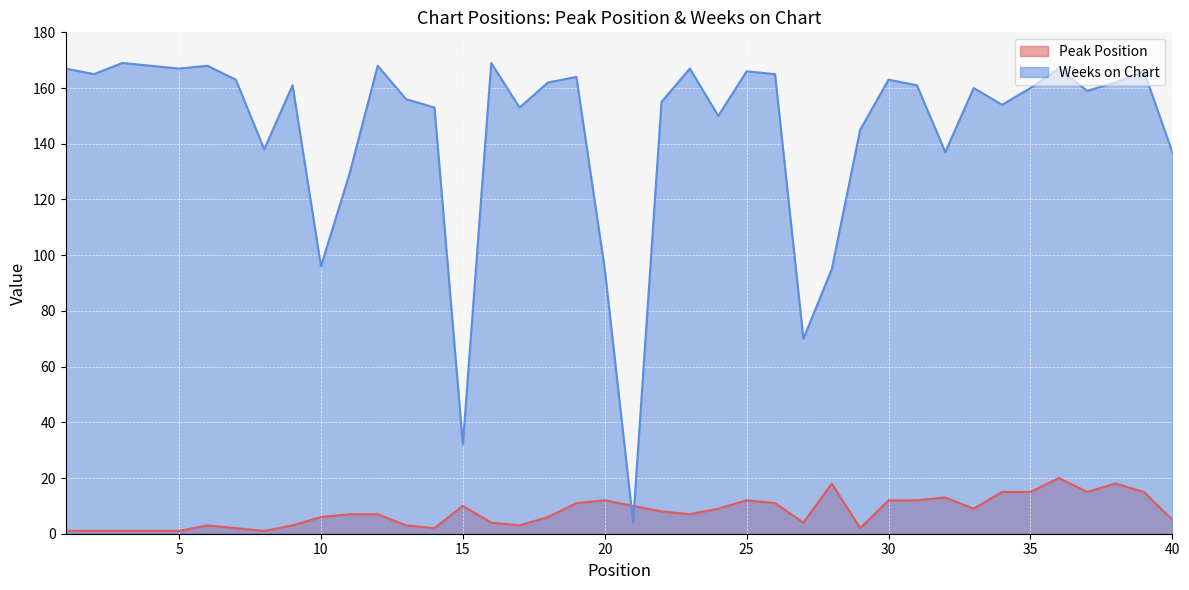

At how many categories does at least one series exceed 105?

34